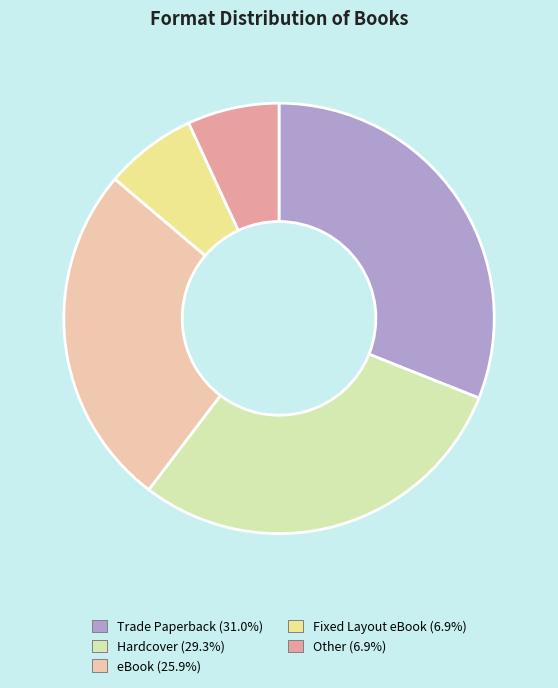

Is there a majority slice in this chart?

No